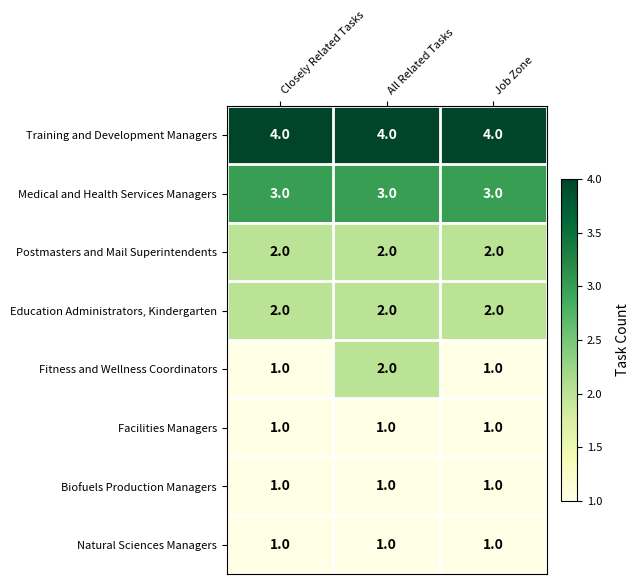

Which series has the largest range (max minus min)?

Fitness and Wellness Coordinators